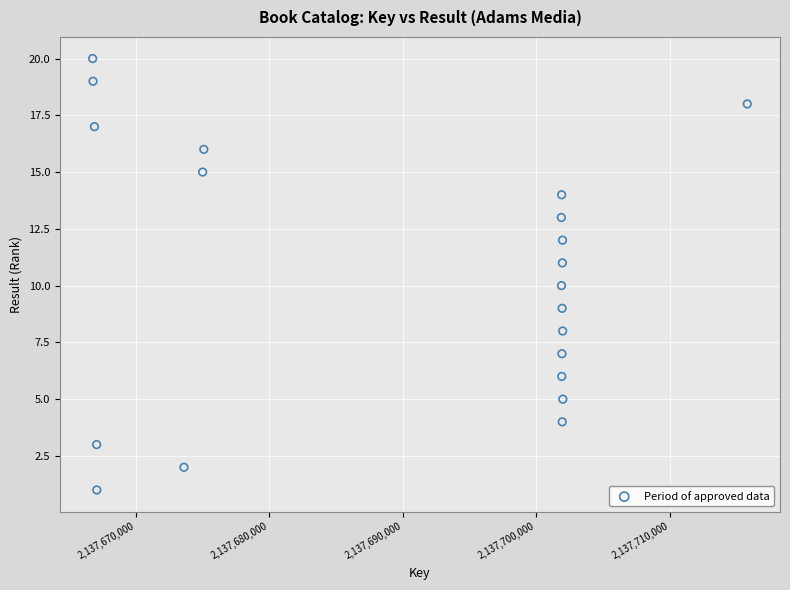

What is the range of X values (max minus min)?

49034